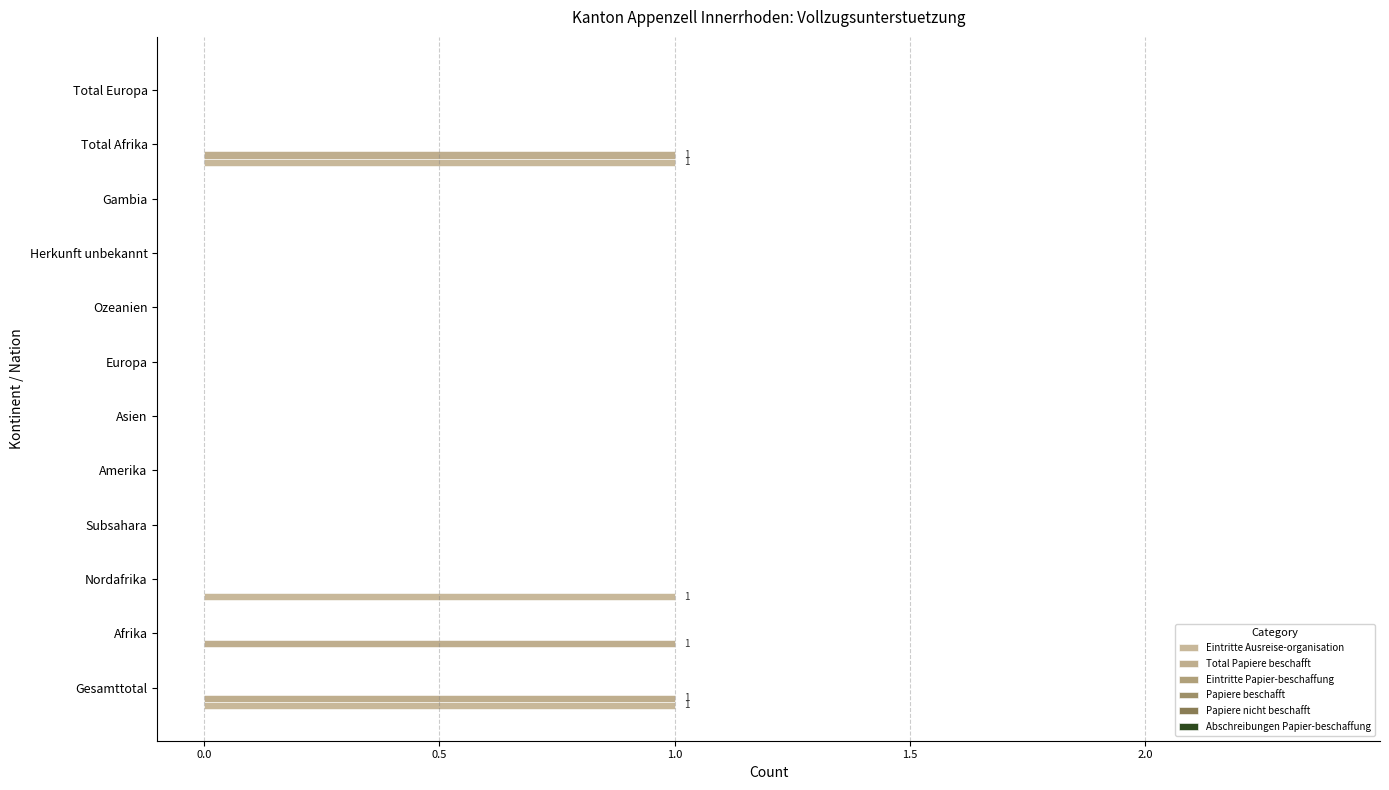

Count the number of categories in the chart.

12